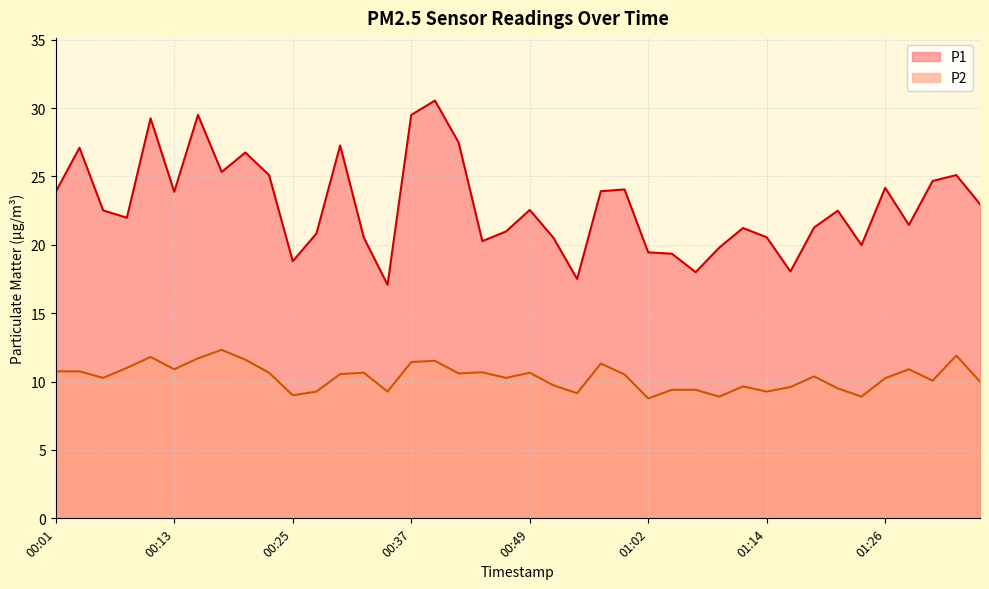

The value of P2 at 01:11 is 9.7. True or false?

True